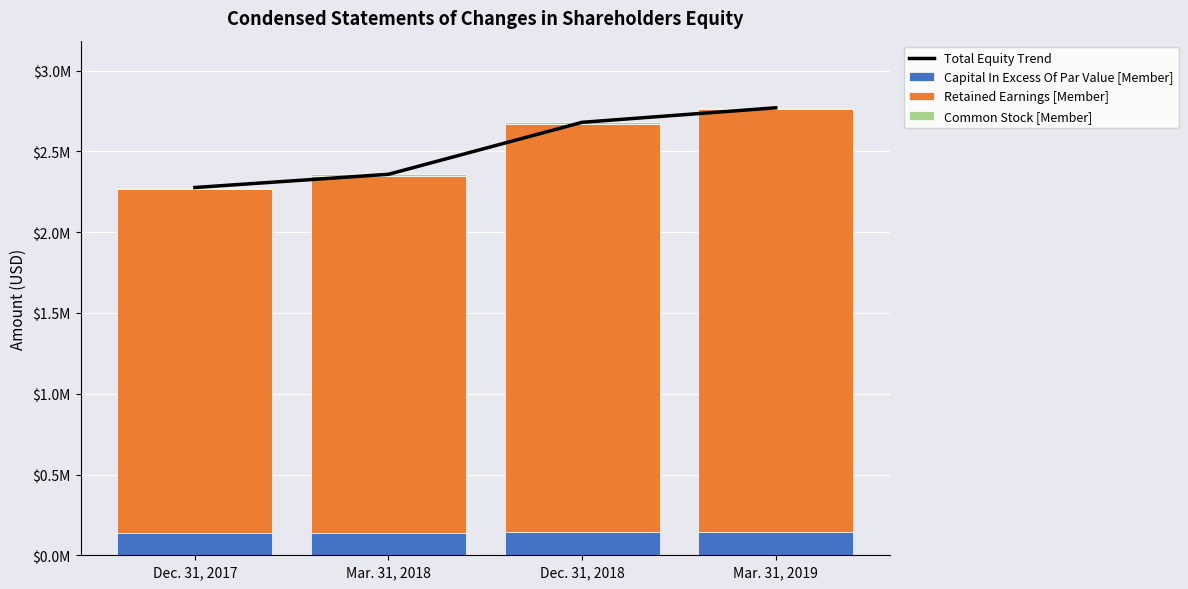

What position from the left is Mar. 31, 2019?

4